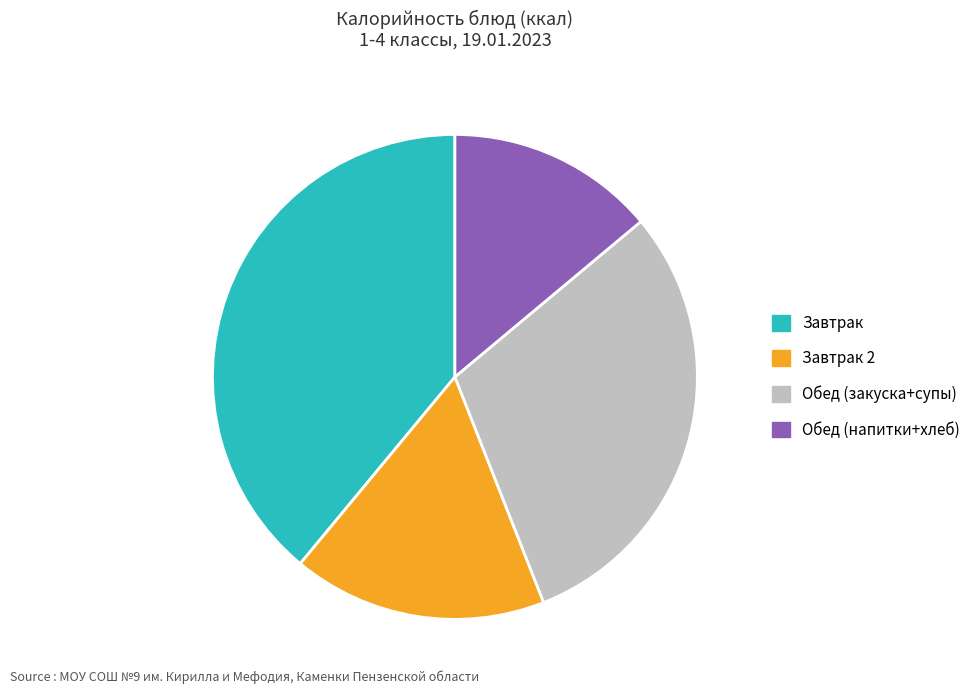

Is there a majority slice in this chart?

No